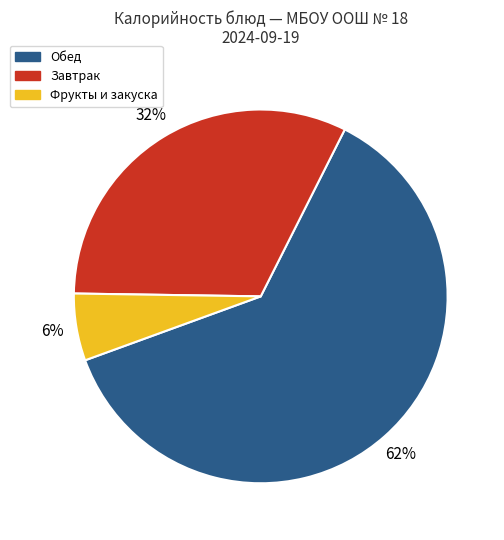

Rank the categories by value from highest to lowest.

Обед, Завтрак, Фрукты и закуска